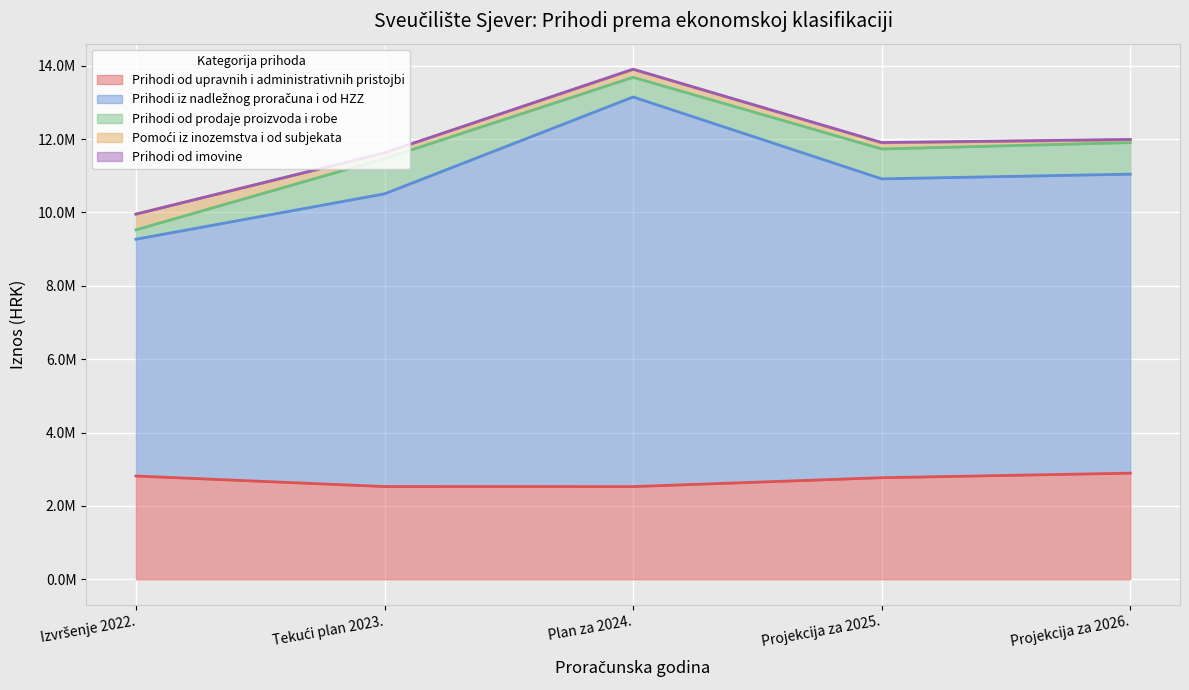

True or false: Prihodi od imovine and Prihodi od prodaje proizvoda i robe intersect in this chart.

False